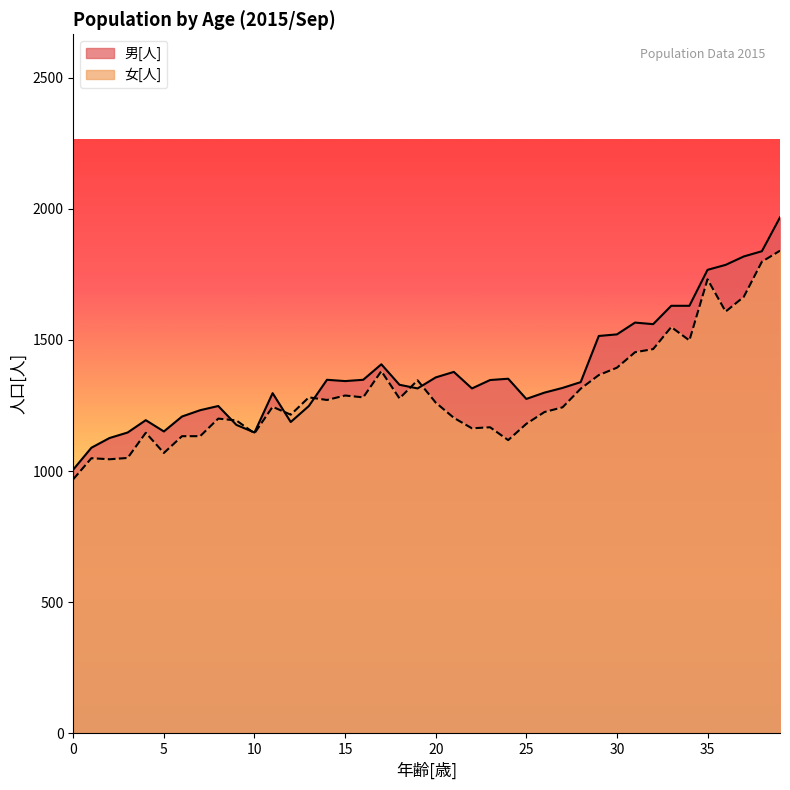

What is the total value across all series at 21?

2581